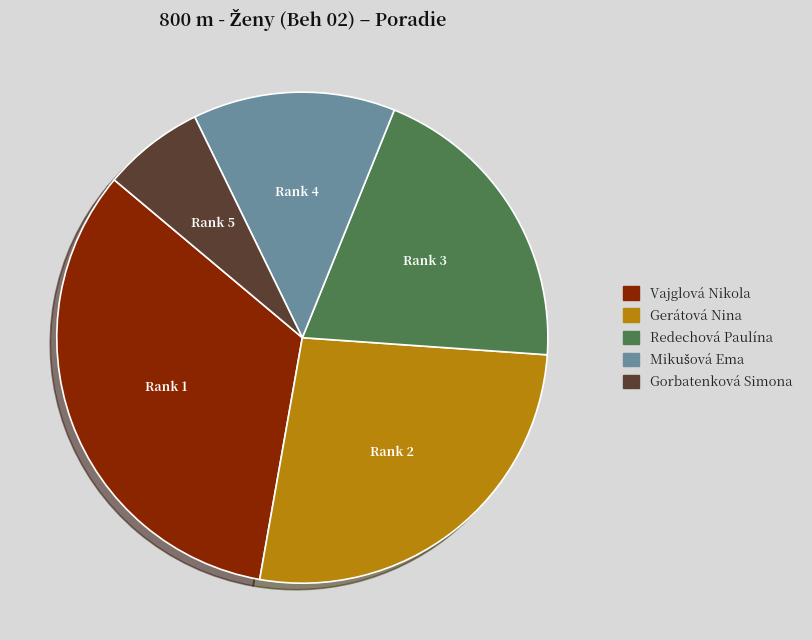

Do Gorbatenková Simona and Redechová Paulína together represent more than half of the pie?

No